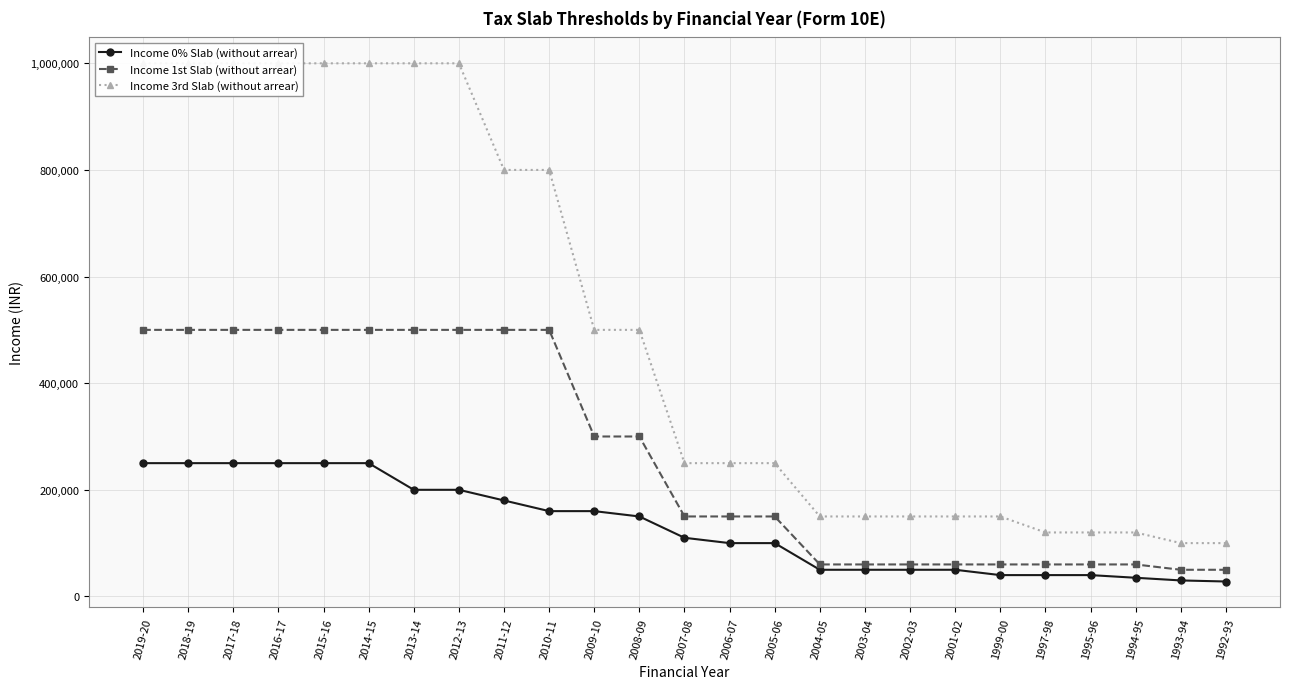

At which label does Income 1st Slab (without arrear) first exceed 150000?

2019-20